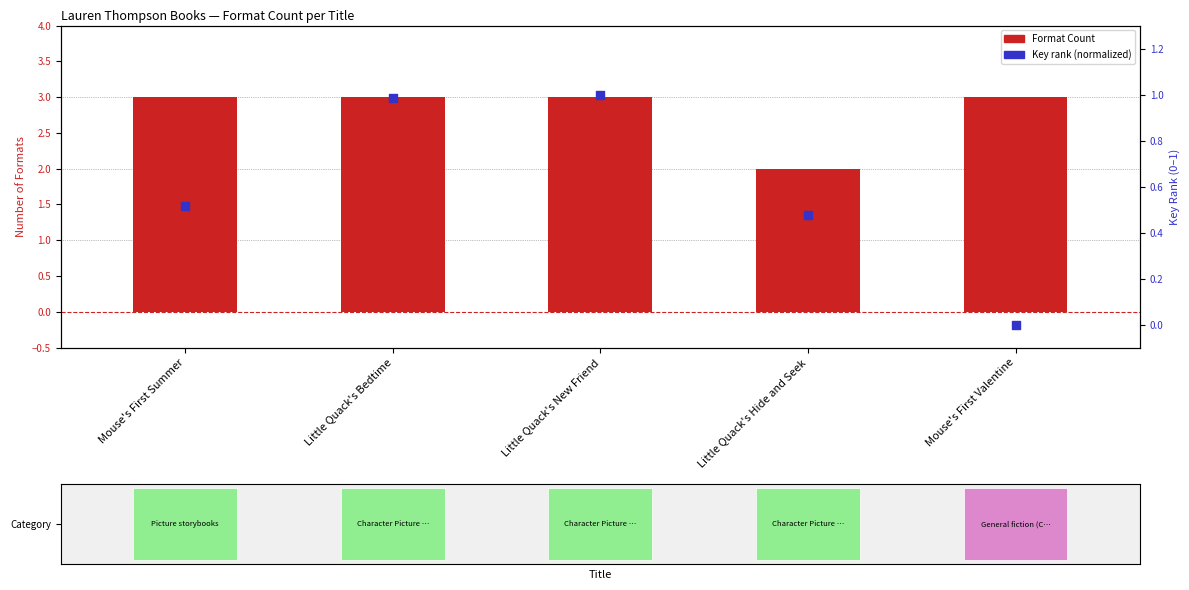

Is the value of Format Count at Little Quack's Bedtime greater than the value of Key rank (normalized) at Mouse's First Valentine?

Yes